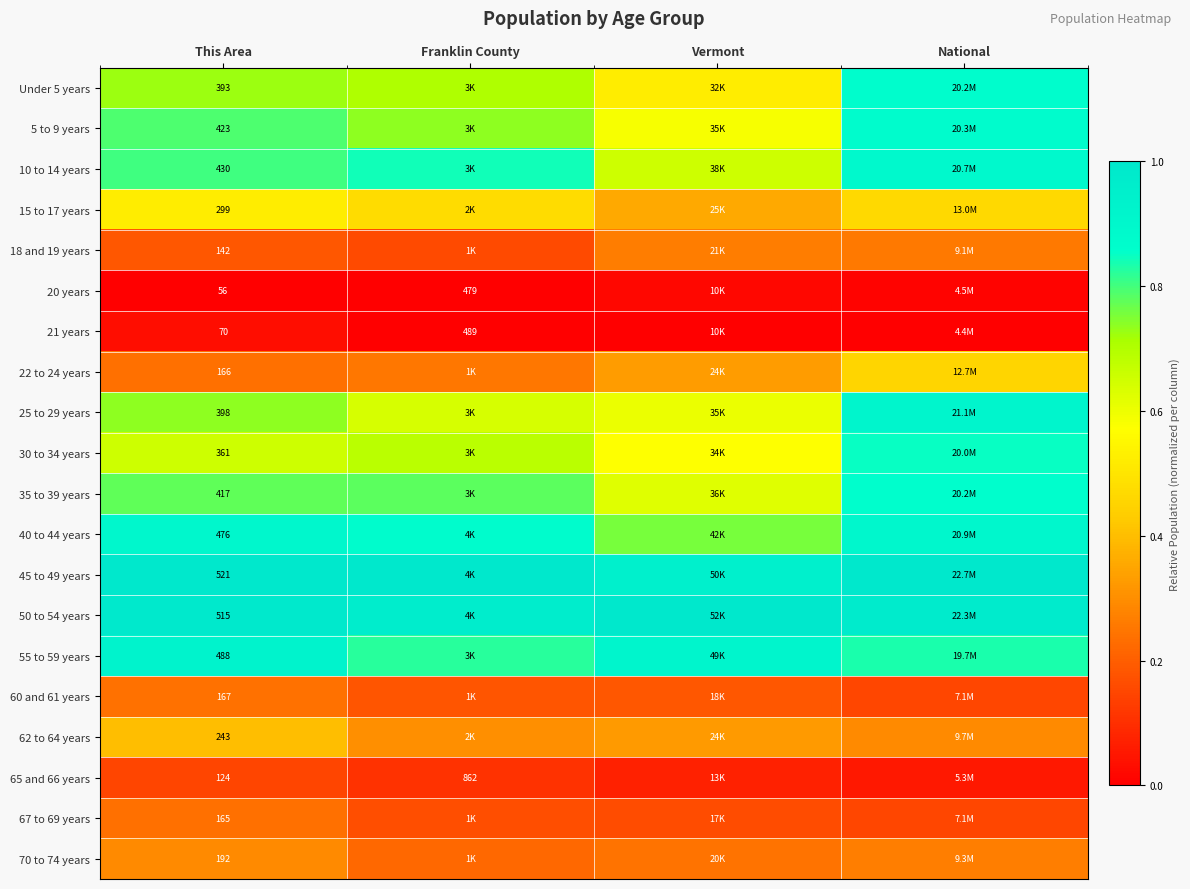

The 20 years series shows 0.0 at National. True or false?

True